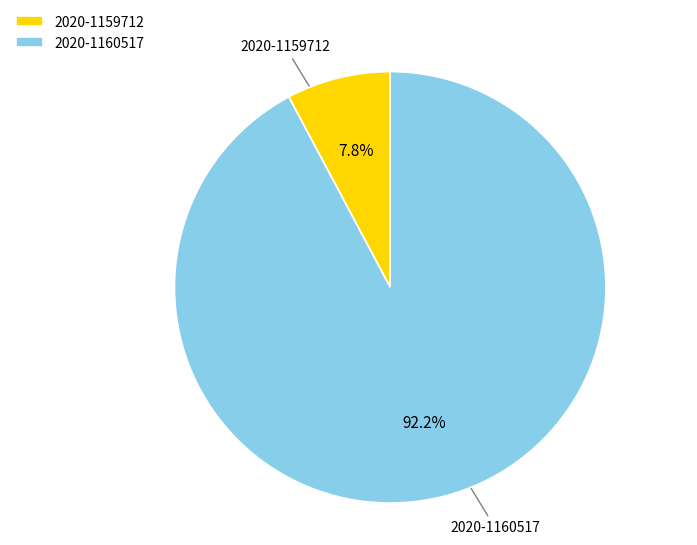

How many slices are in this pie chart?

2